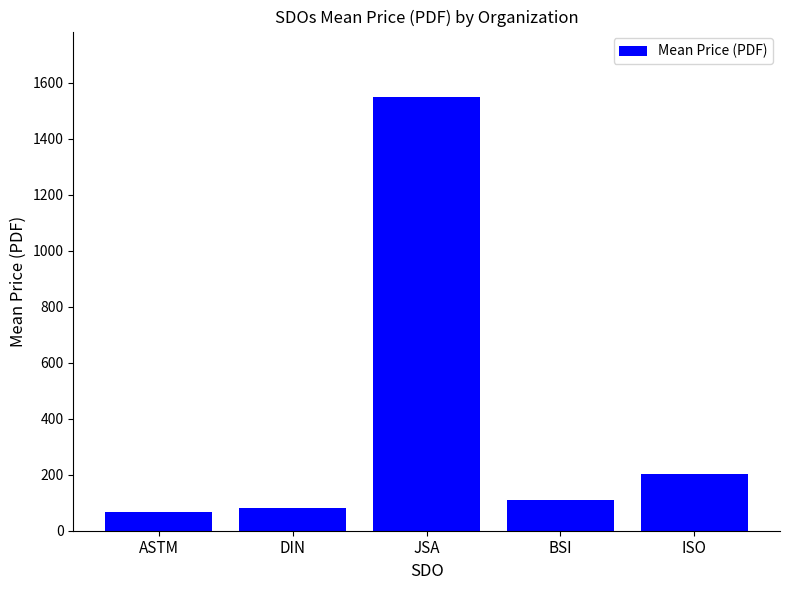

Read the value at JSA.

1550.0